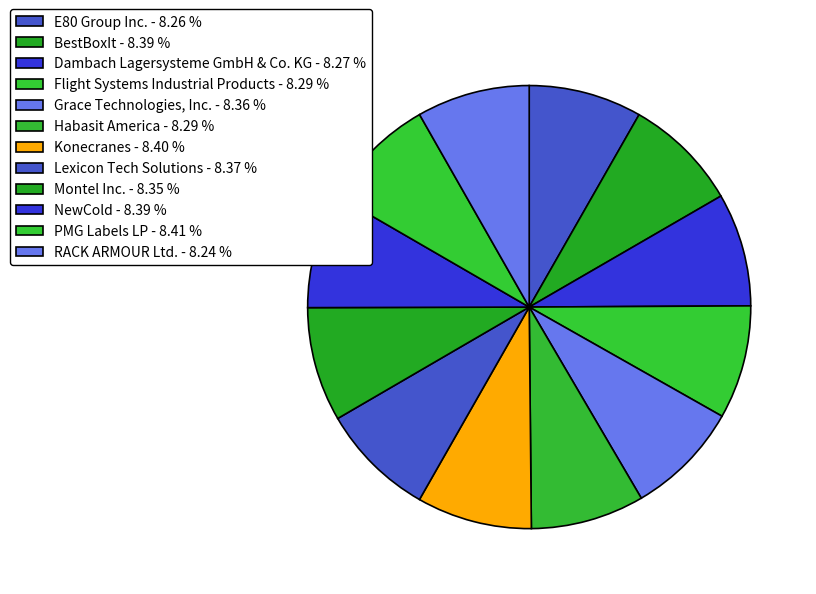

Which slice is the largest?

PMG Labels LP